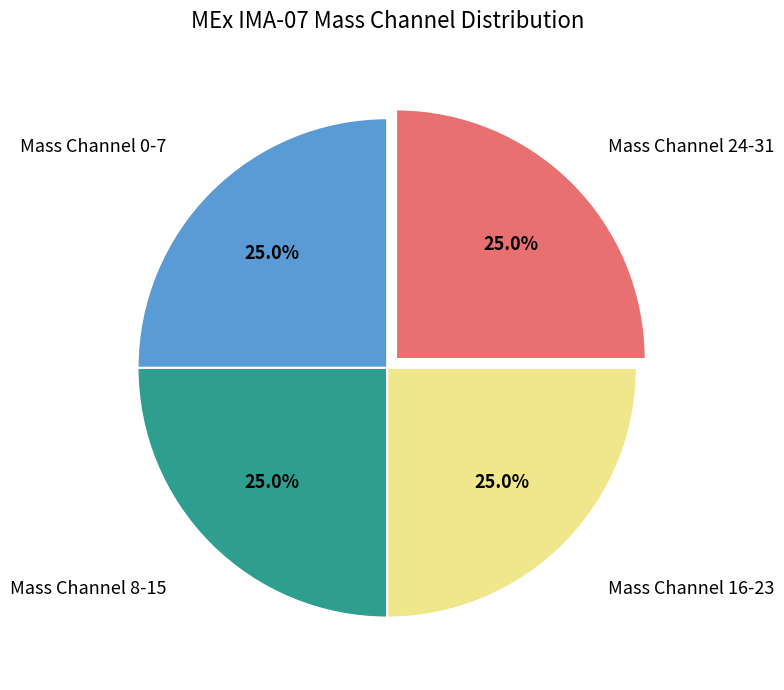

Is there a majority slice in this chart?

No